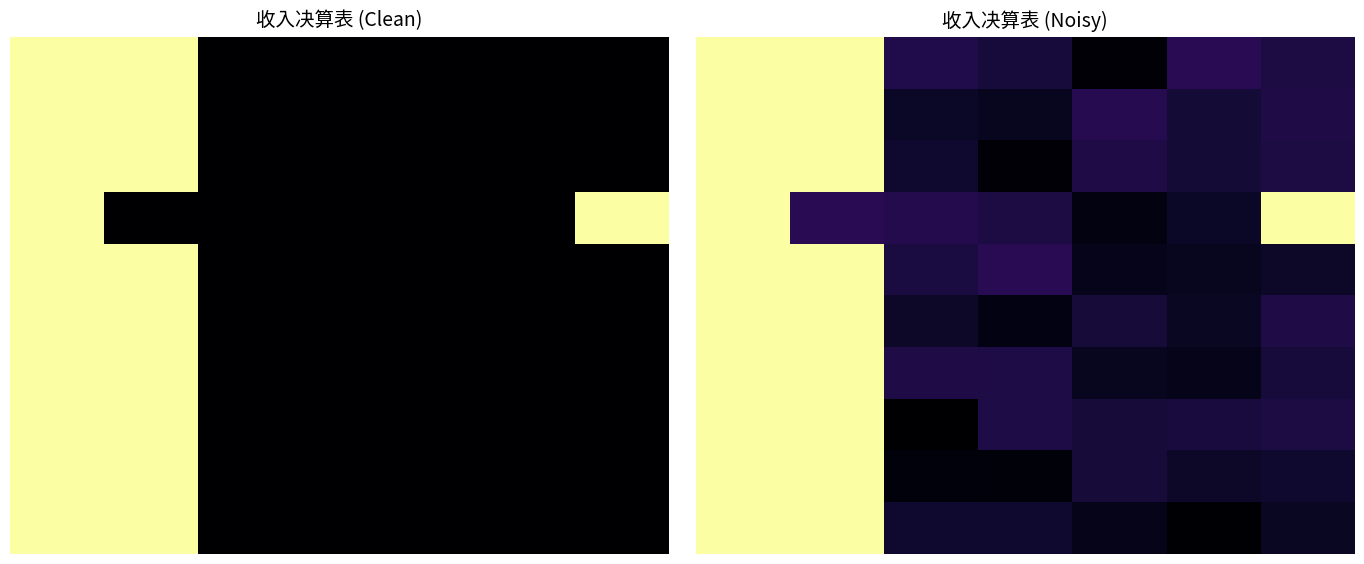

At which category does the chart reach its minimum across all series?

2